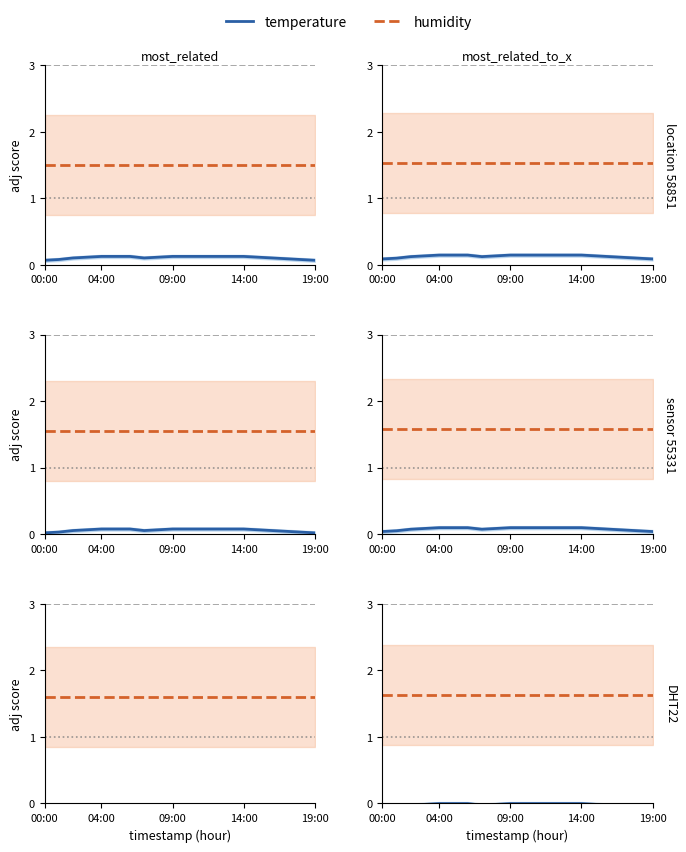

What is the difference between the maximum and second lowest values in the temperature series?

0.1